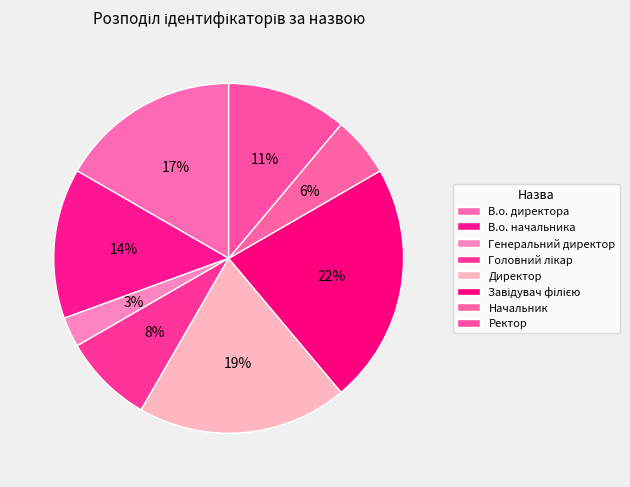

Is it true that Генеральний директор is 3% of the pie?

True